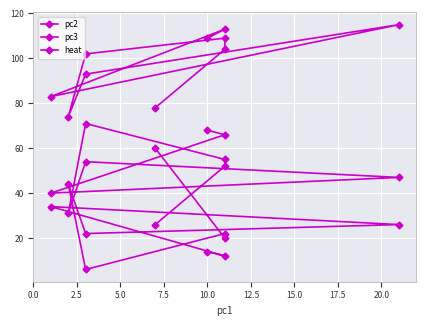

True or false: heat and pc2 cross at least once.

False